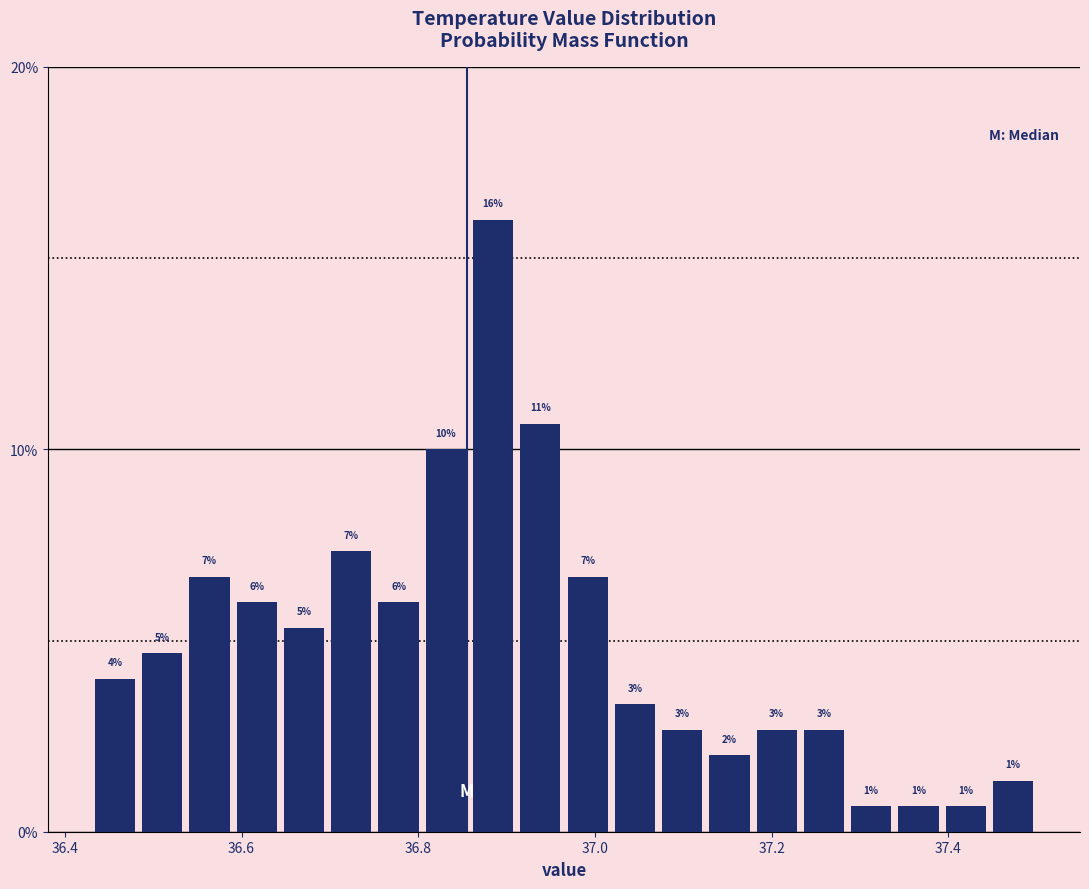

Around what value on the x-axis is the tallest bar? Give the approximate position of its centre, as read against the axis.

36.88